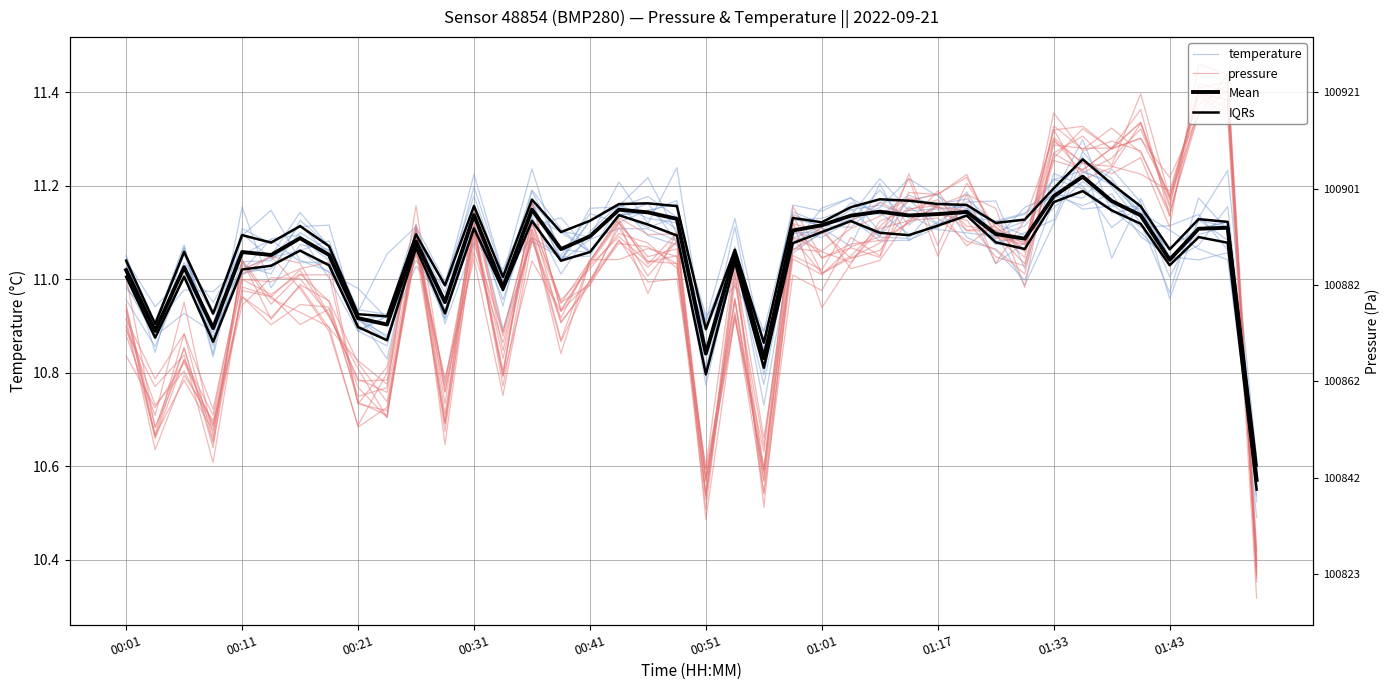

Reading left to right, transcribe all the data shown in this chart.

temperature: 11.0	10.9	11.0	11.0	11.1	11.1	11.1	11.1	10.9	10.9	11.1	10.9	11.1	10.9	11.1	11.0	11.0	11.2	11.1	11.1	10.9	11.1	10.9	11.1	11.1	11.1	11.1	11.2	11.1	11.1	11.1	11.2	11.2	11.2	11.2	11.1	11.0	11.0	11.1	10.6
pressure: 10.9	10.7	10.8	10.7	11.0	10.9	11.0	10.9	10.8	10.8	11.1	10.8	11.1	10.8	11.1	11.0	11.0	11.1	11.0	11.0	10.6	11.1	10.5	11.1	11.0	11.0	11.1	11.1	11.2	11.1	11.1	11.1	11.3	11.2	11.3	11.3	11.2	11.4	11.4	10.4
Mean: 11.0	10.9	11.0	10.9	11.1	11.1	11.1	11.1	10.9	10.9	11.1	11.0	11.1	11.0	11.1	11.1	11.1	11.1	11.1	11.1	10.8	11.1	10.8	11.1	11.1	11.1	11.1	11.1	11.1	11.1	11.1	11.1	11.2	11.2	11.2	11.1	11.0	11.1	11.1	10.6
IQRs: 11.0	10.9	11.0	10.9	11.0	11.0	11.1	11.0	10.9	10.9	11.1	10.9	11.1	11.0	11.1	11.0	11.1	11.1	11.1	11.1	10.8	11.0	10.8	11.1	11.1	11.1	11.1	11.1	11.1	11.1	11.1	11.1	11.2	11.2	11.1	11.1	11.0	11.1	11.1	10.6